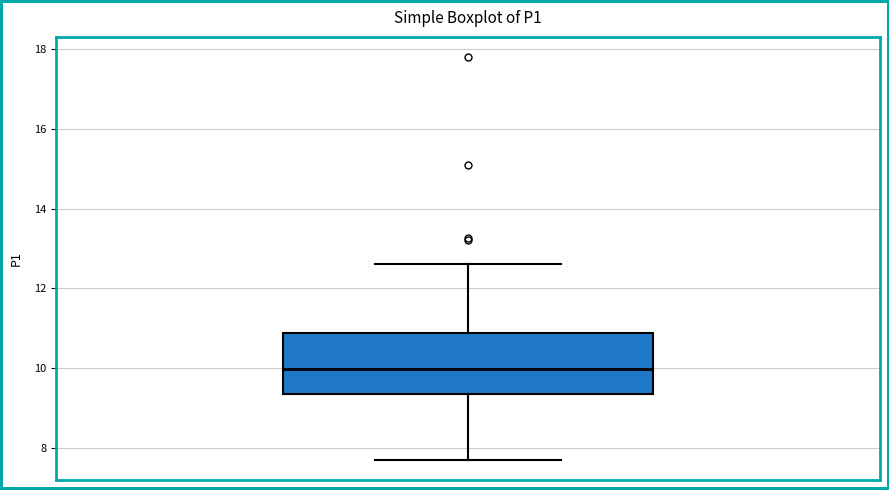

Read this box plot against the y-axis: the position of the median line, the range covered by the box, and the ends of both whiskers. The values are not printed on the chart, so give them approximately, as read against the axis.

median 10.0, box 9.4 to 10.8, whiskers 7.8 to 12.6